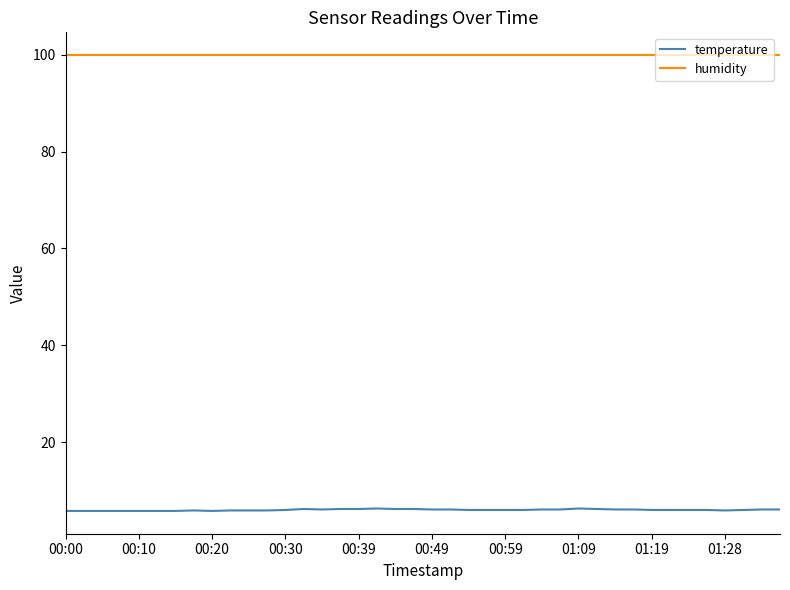

List the series in order of their overall mean, highest first.

humidity, temperature